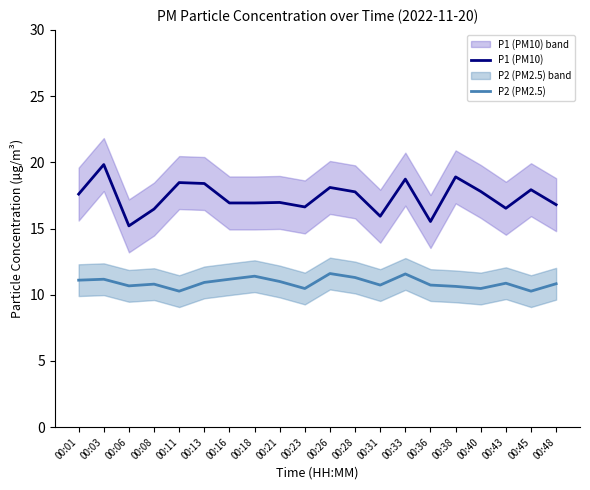

The P2 (PM2.5) series shows 15.2 at 00:03. True or false?

False